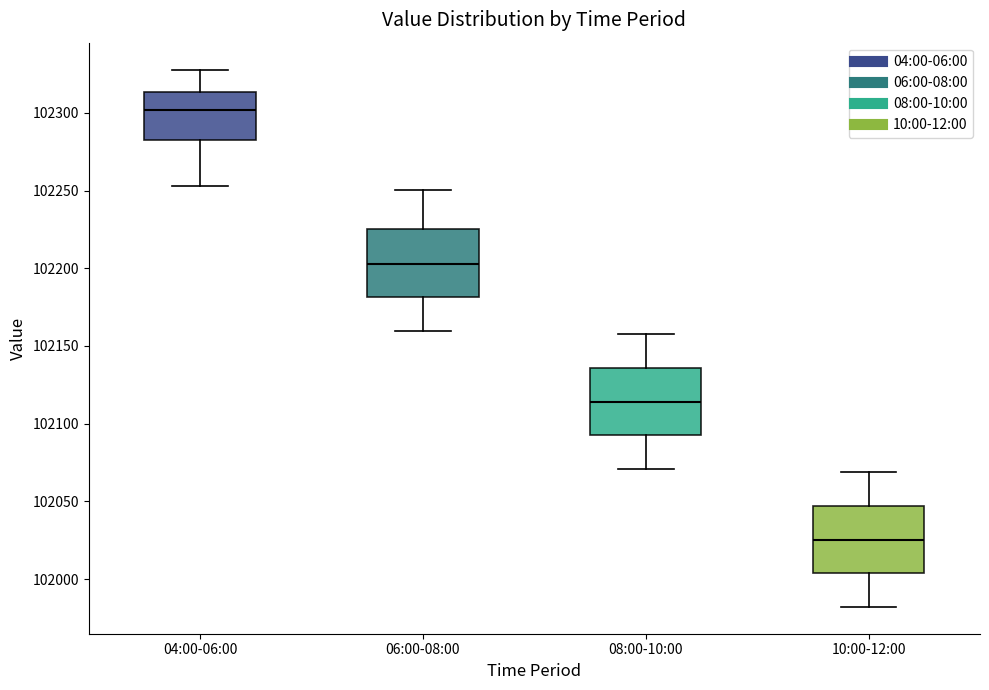

Where does the lower whisker of the box for 06:00-08:00 end on the y-axis? The values are not printed on the chart, so give them approximately, as read against the axis.

102160